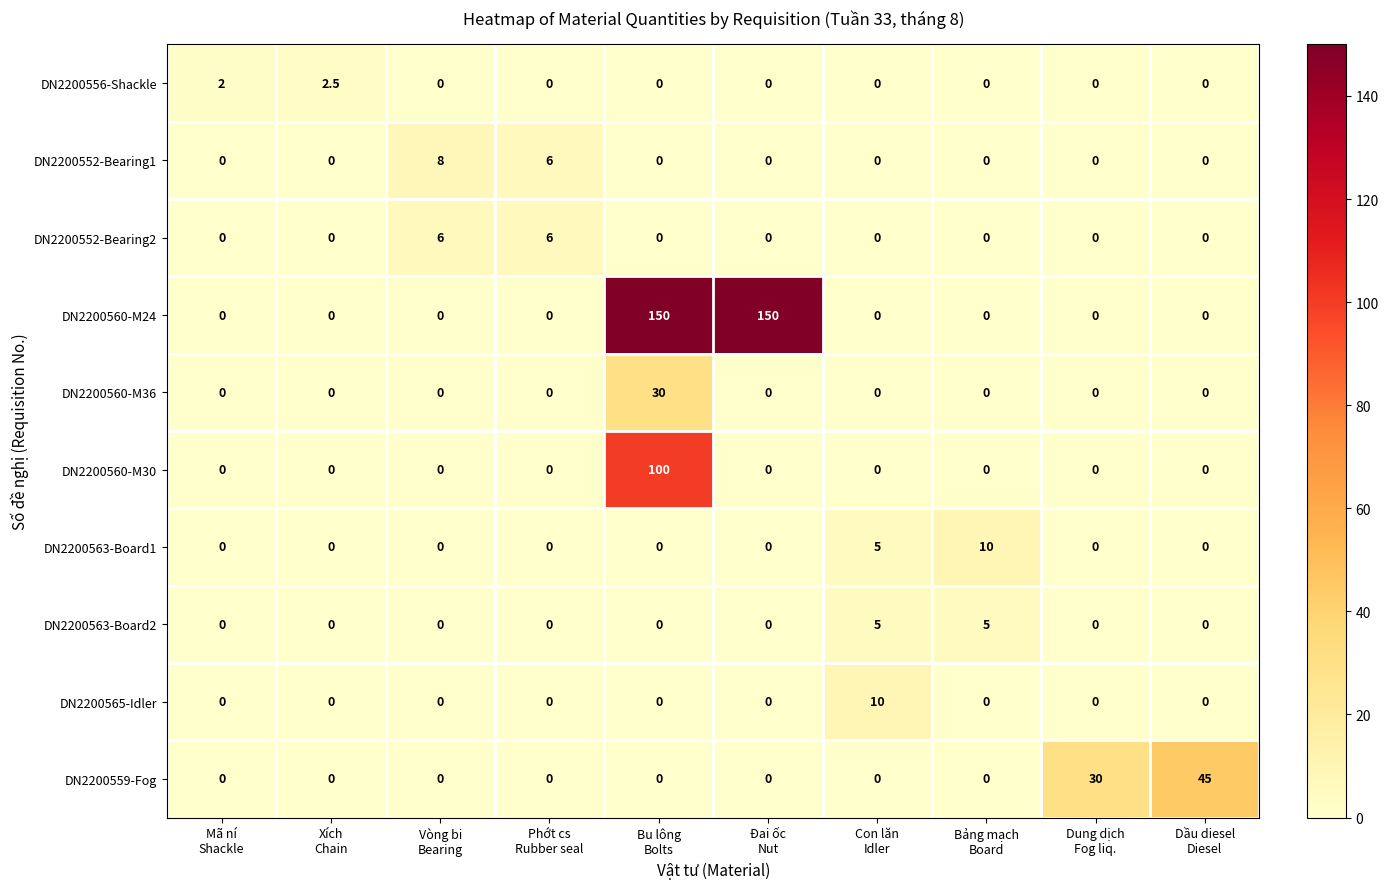

What is the average value of the DN2200559-Fog series?

7.5